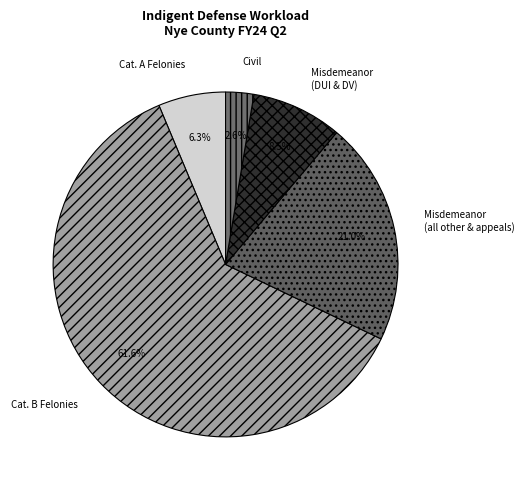

Between Cat. A Felonies and Cat. B Felonies, which is larger?

Cat. B Felonies